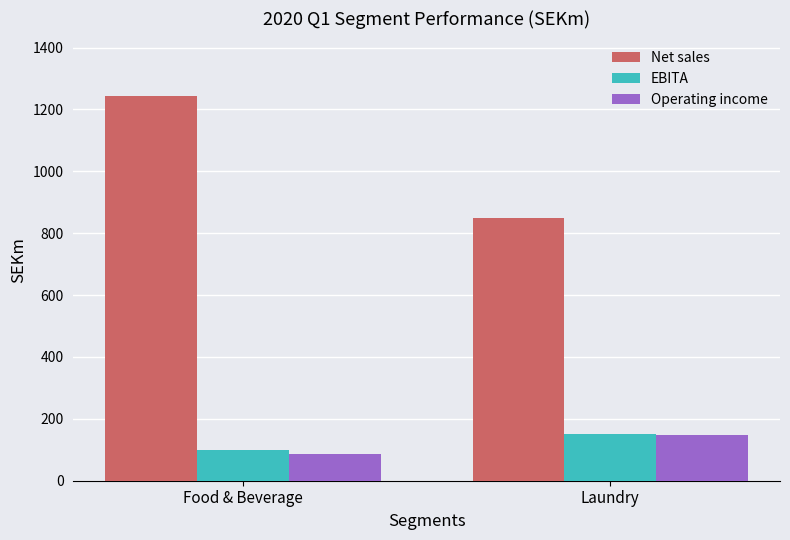

How many data points does each series have?

2